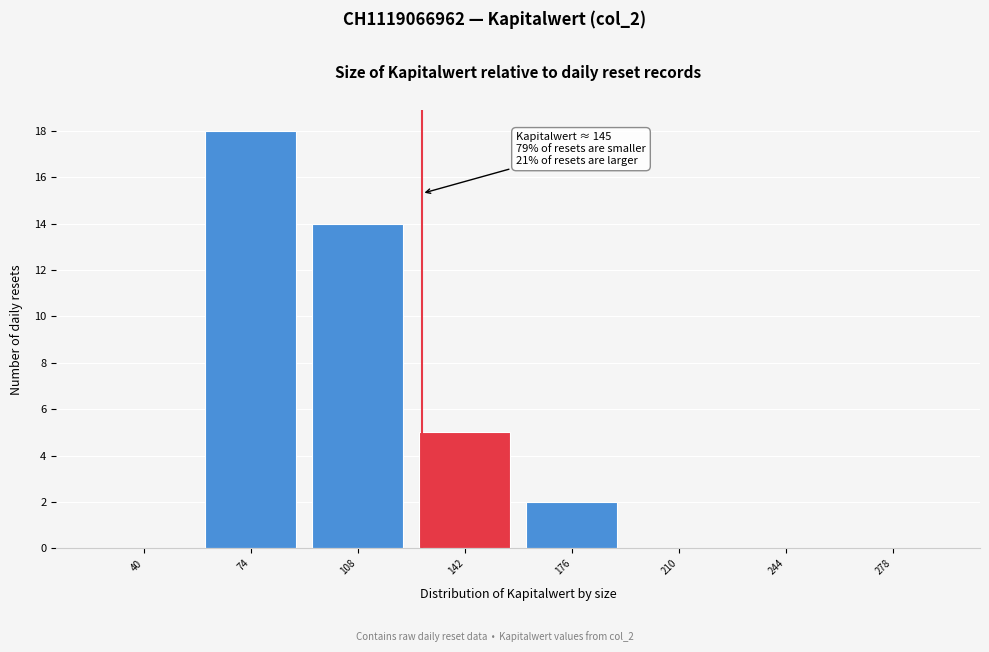

Reading right to left, what are all the values shown in this chart?

278=0	244=0	210=0	176=2	142=5	108=14	74=18	40=0